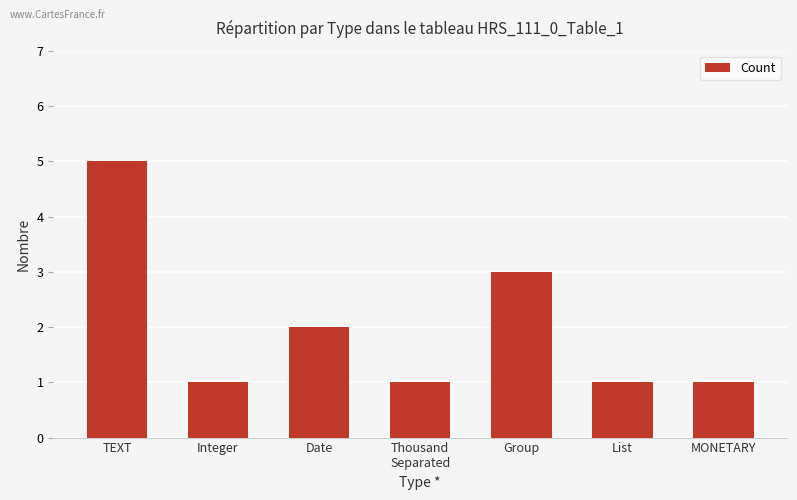

Where is the data nearest to the value 3?

Group